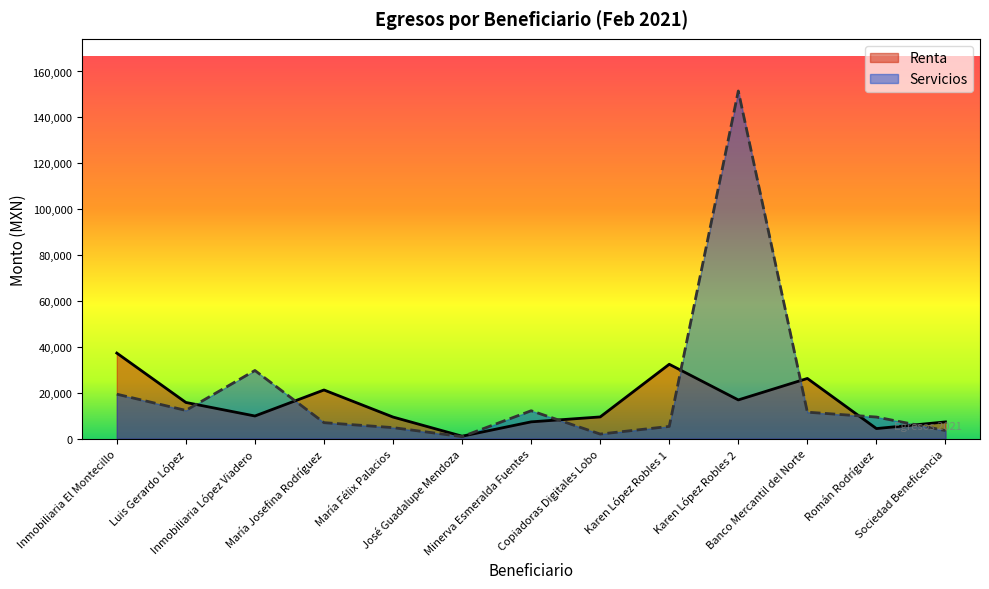

Where does the Renta series first go above 9862?

Inmobiliaria El Montecillo